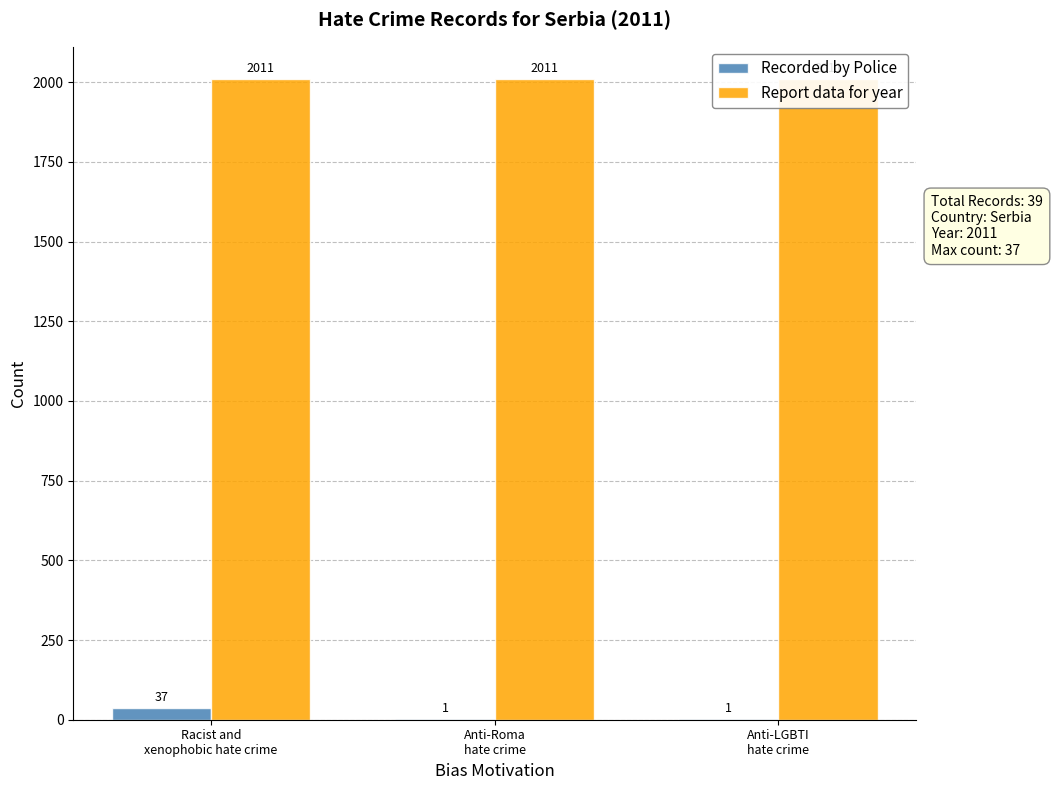

What is the approximate value of Report data for year at Anti-Roma
hate crime?

2011